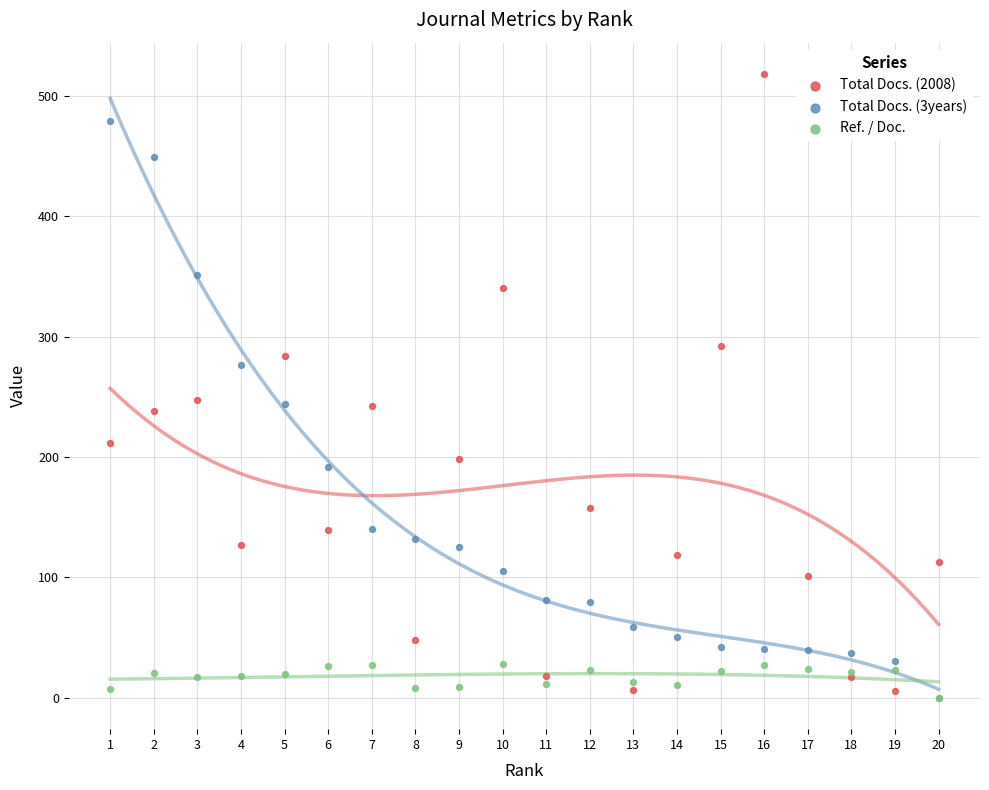

What are all the series names shown in the legend?

Total Docs. (2008), Total Docs. (3years), Ref. / Doc.